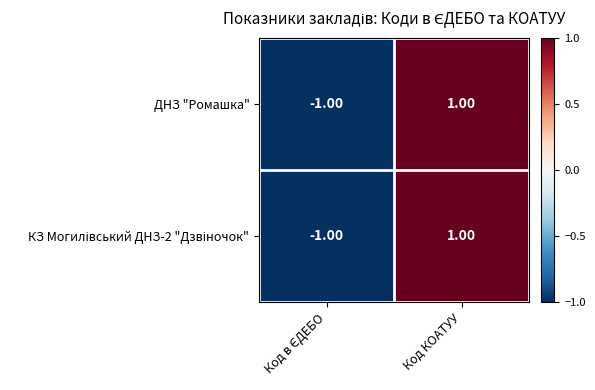

At which category is the sum across all series the highest?

Код КОАТУУ